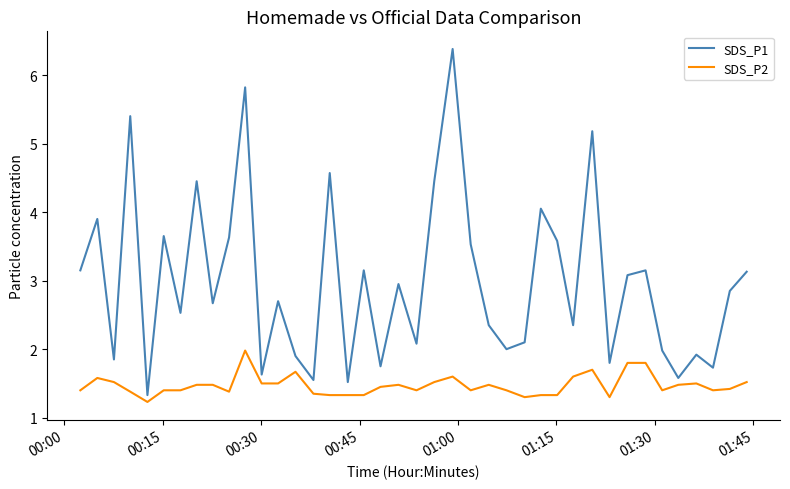

Which series has the widest spread of values?

SDS_P1